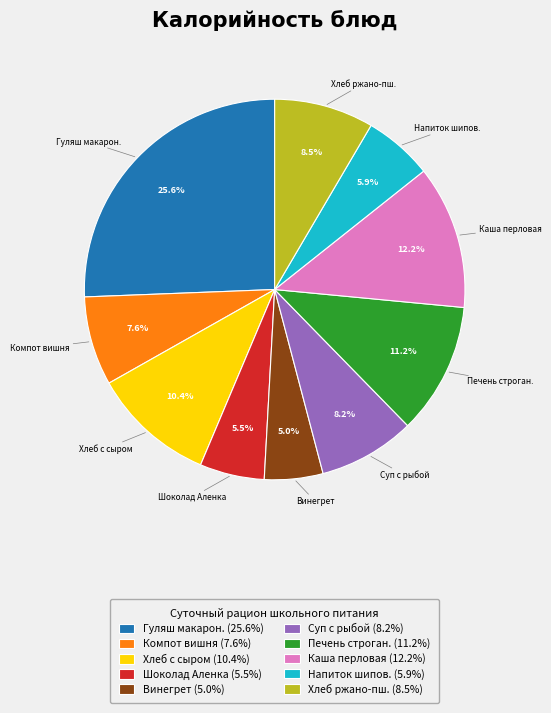

What is the largest slice in the pie chart?

Гуляш макарон. (25.6%)